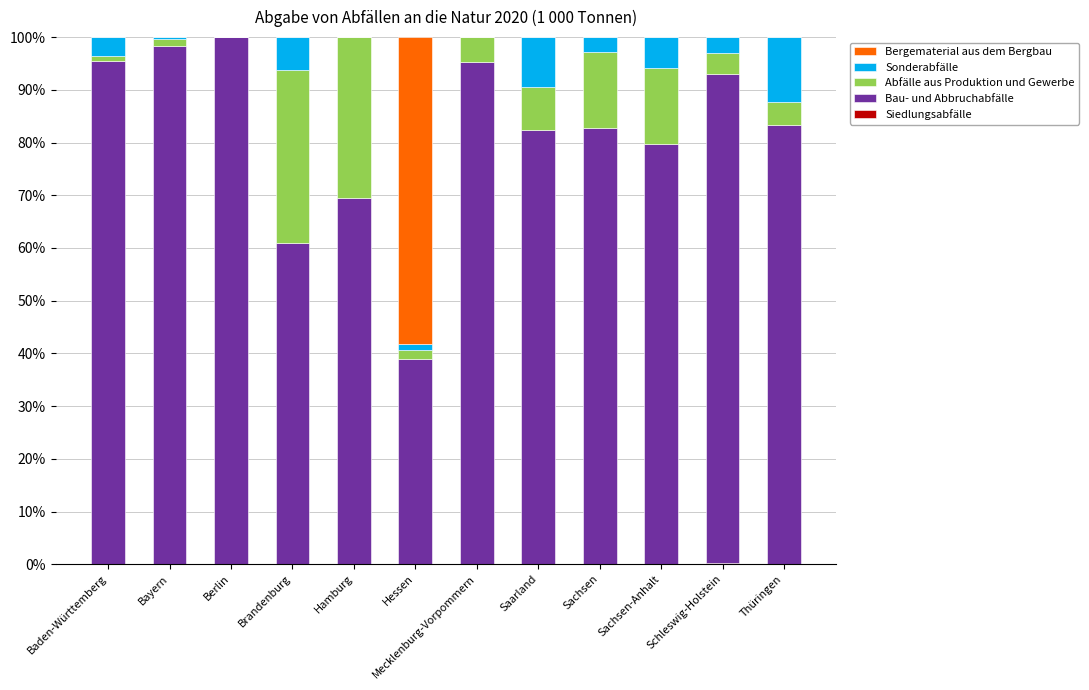

What position from the right is Bayern?

11